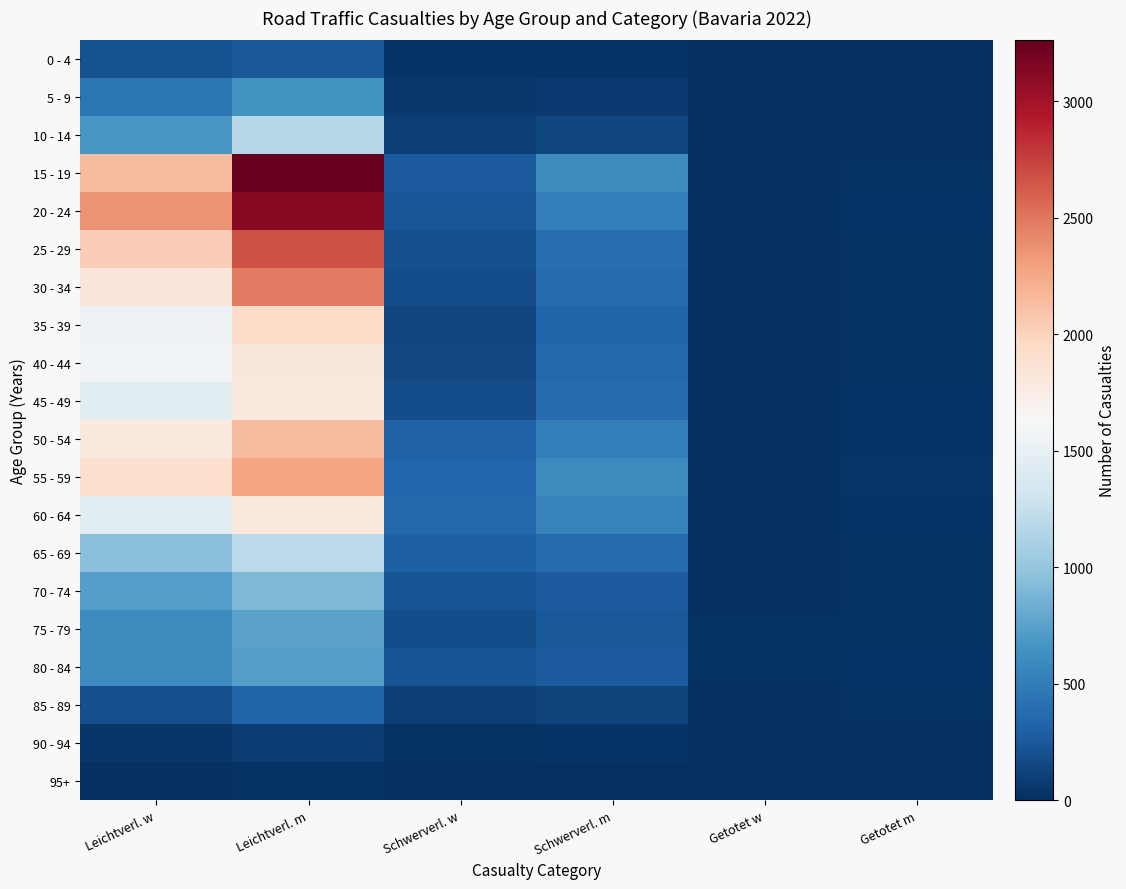

Which series has the largest range (max minus min)?

15 - 19